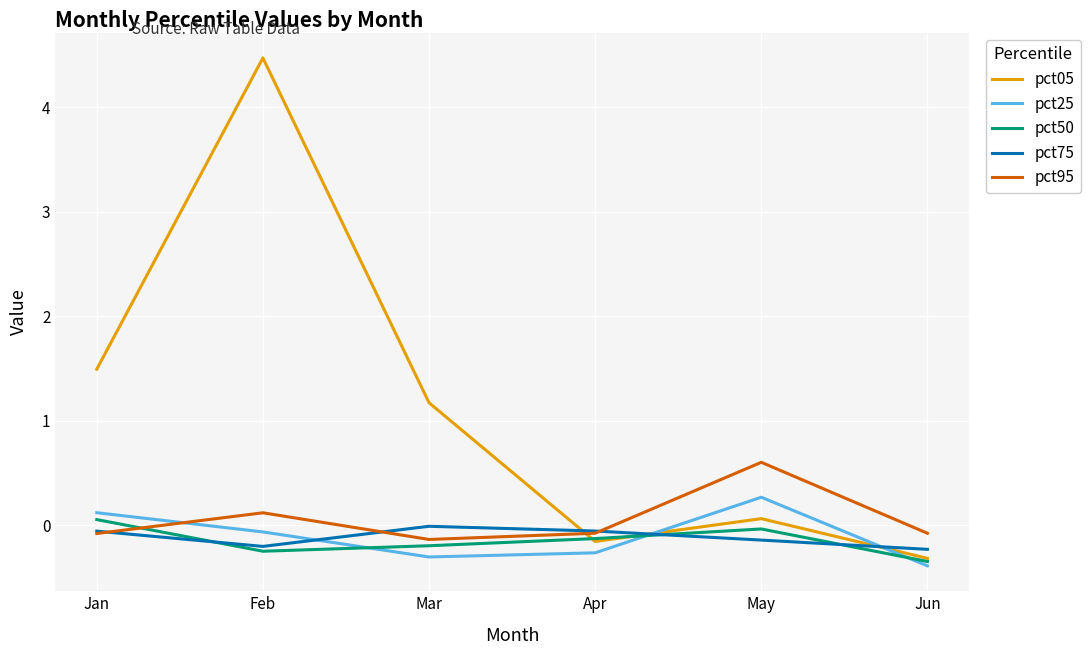

Which series has the largest range (max minus min)?

pct05